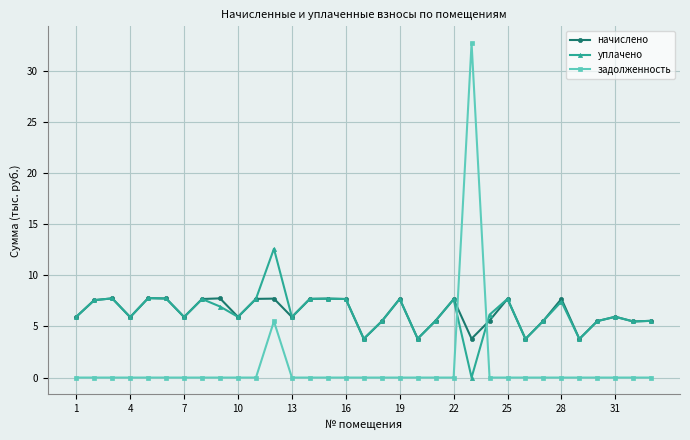

What is the greatest value displayed?

32.7